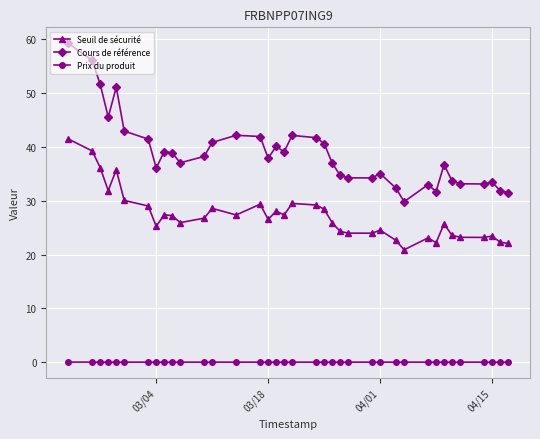

What is the maximum value shown in the chart?

59.3